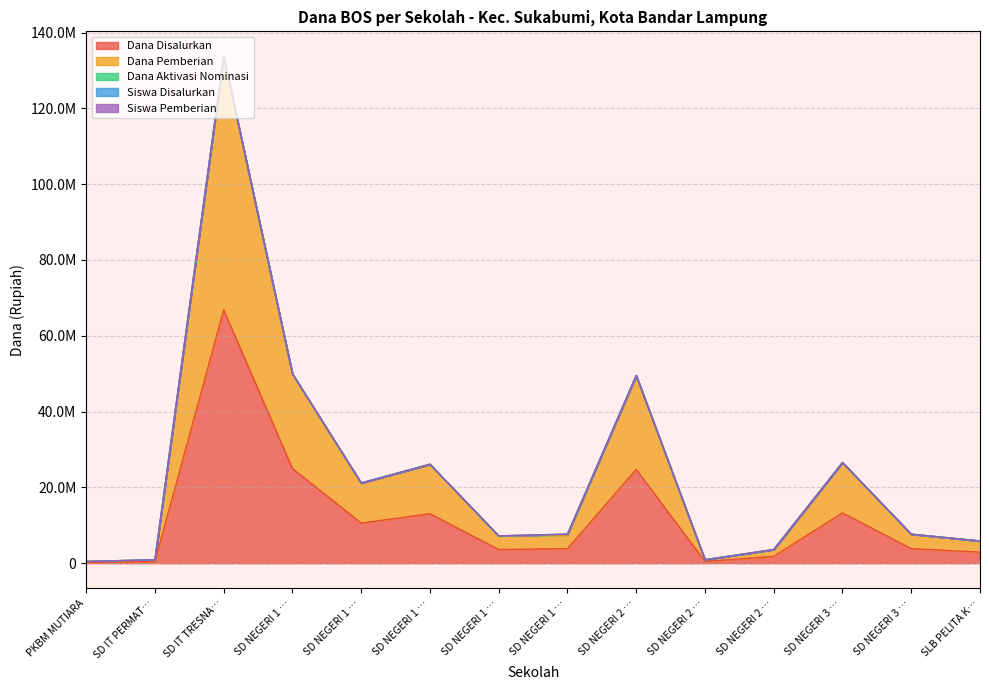

Does the chart have visible grid lines?

Yes